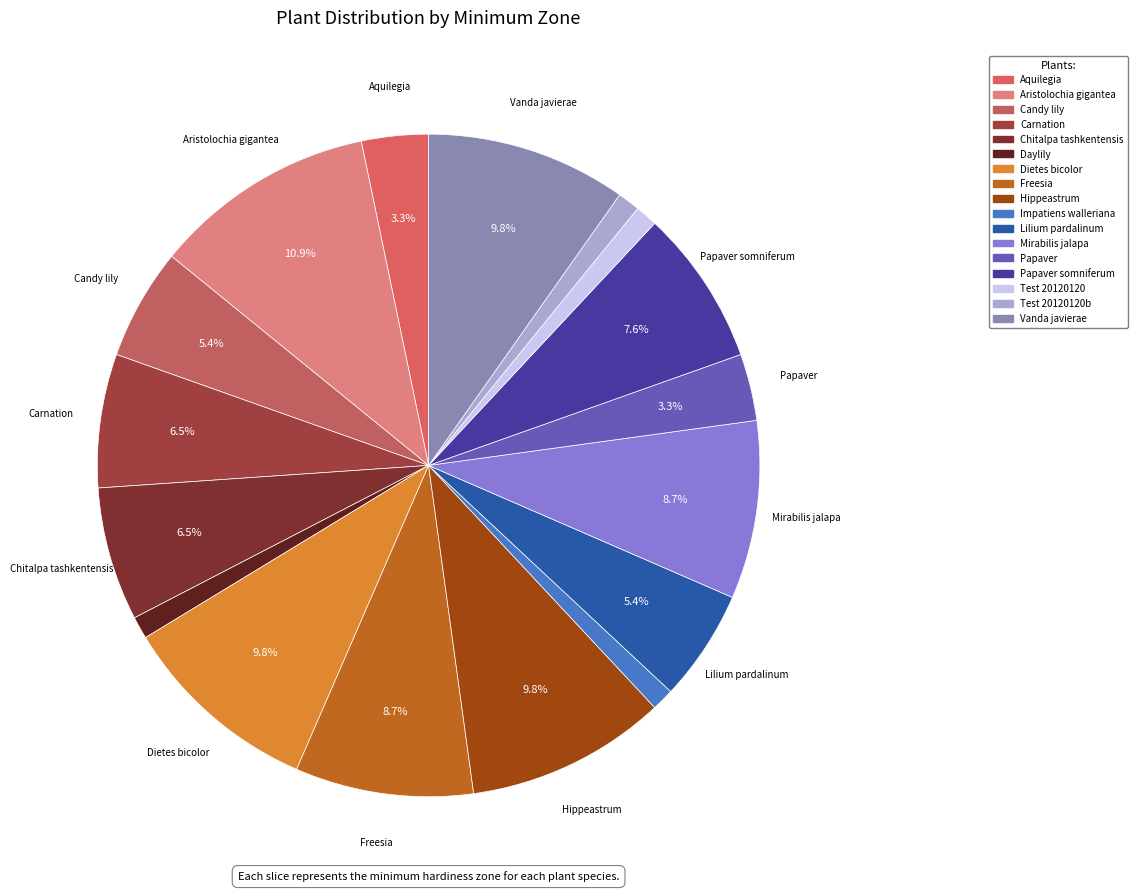

How many slices are in this pie chart?

17